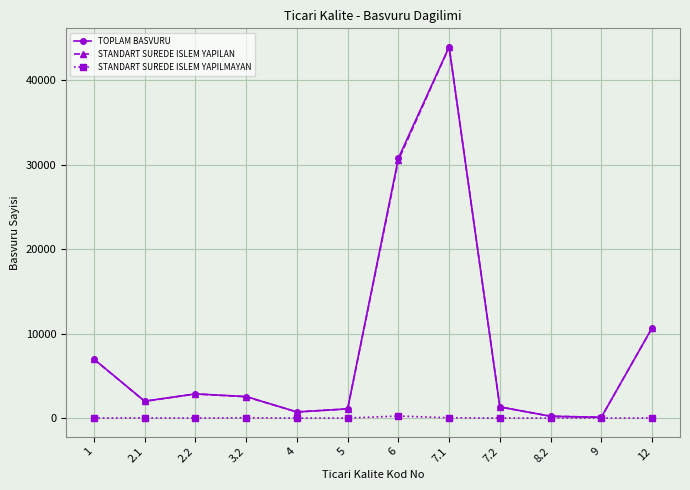

What is the highest value of the STANDART SUREDE ISLEM YAPILAN series?

43899